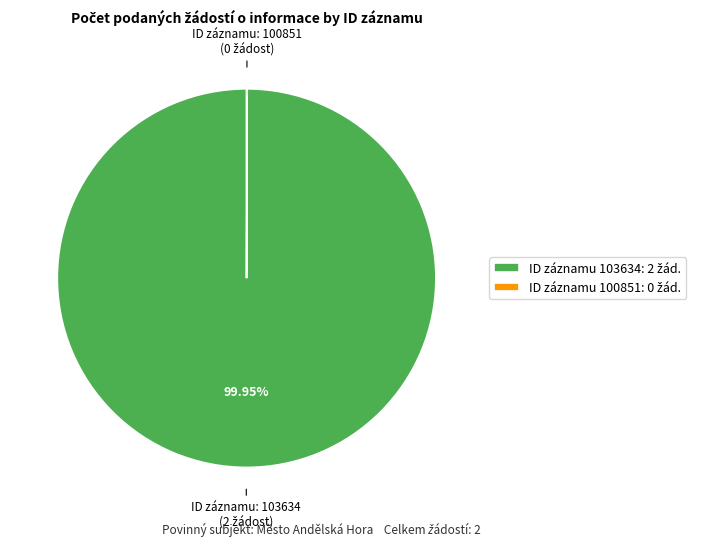

Does any single category account for the majority?

Yes